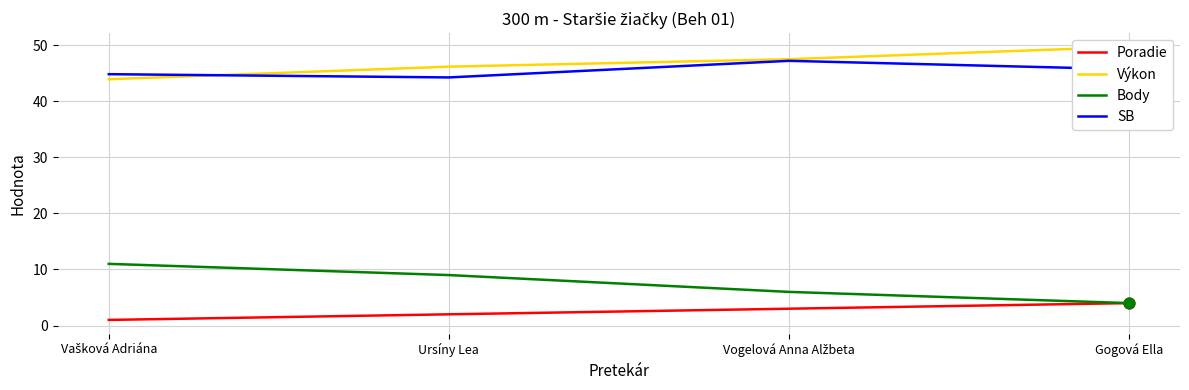

Which series has the largest total across all categories?

Výkon